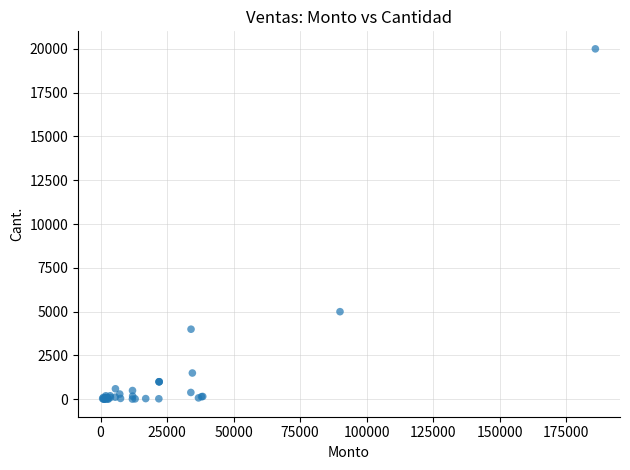

What Y value in the scatter plot is closest to 10002?

5000